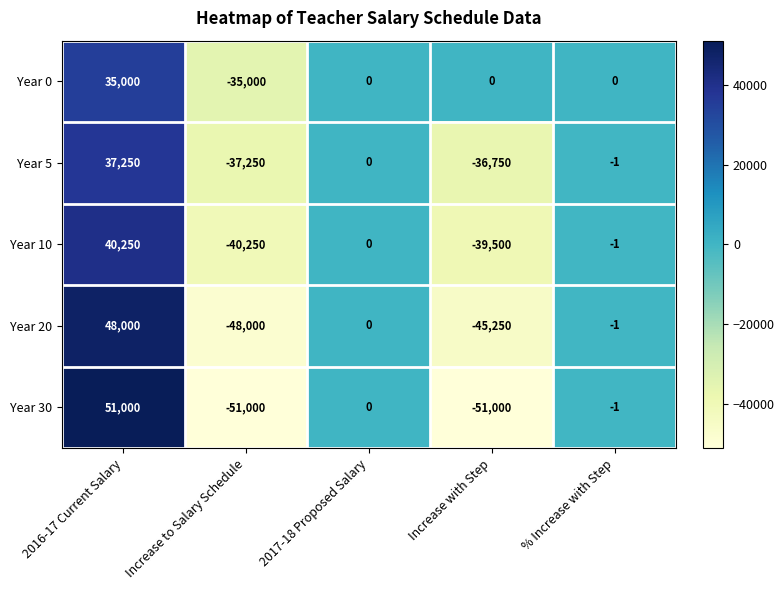

Is it true that Year 5 equals -36750 at Increase with Step?

True